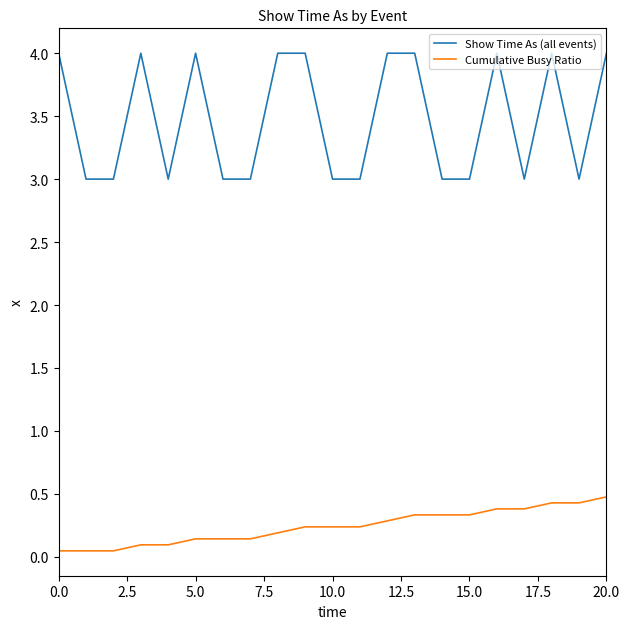

Which series has the largest total across all categories?

Show Time As (all events)